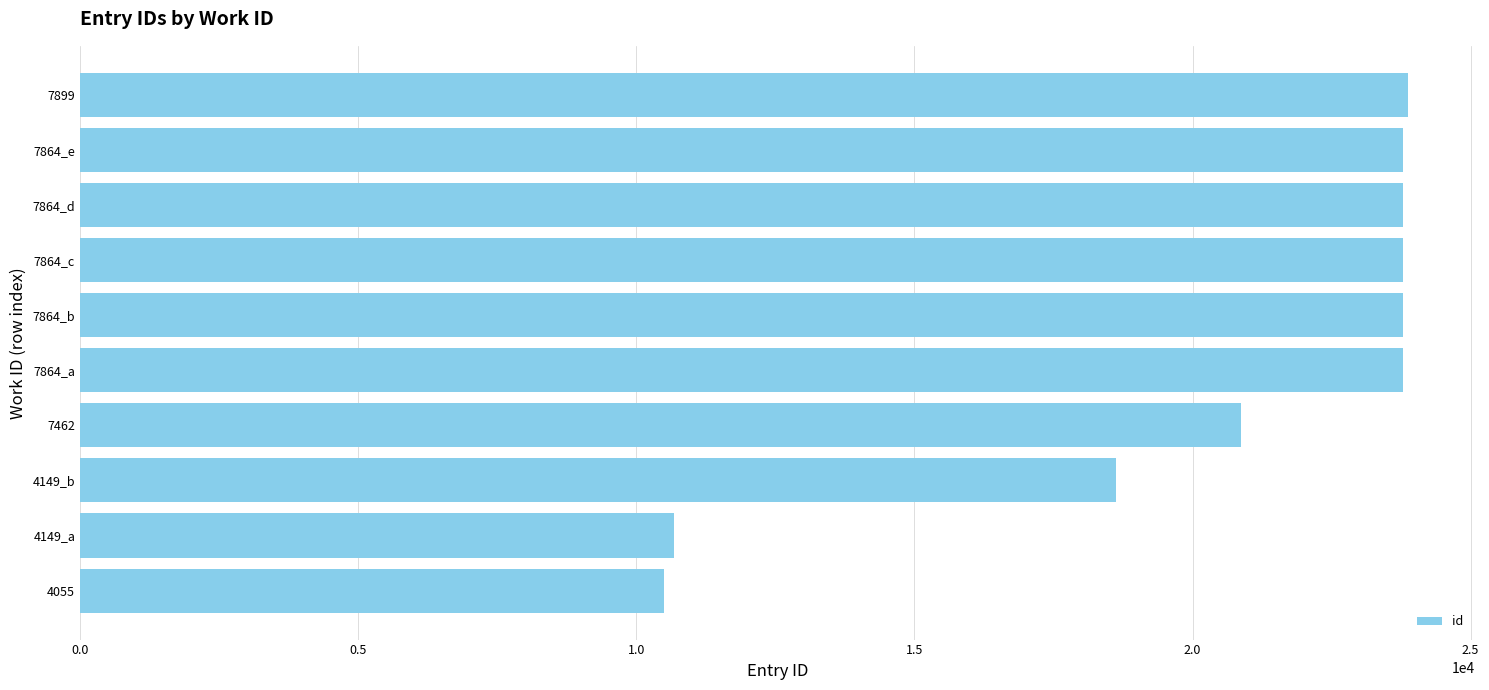

What is the minimum value shown in the chart?

10497